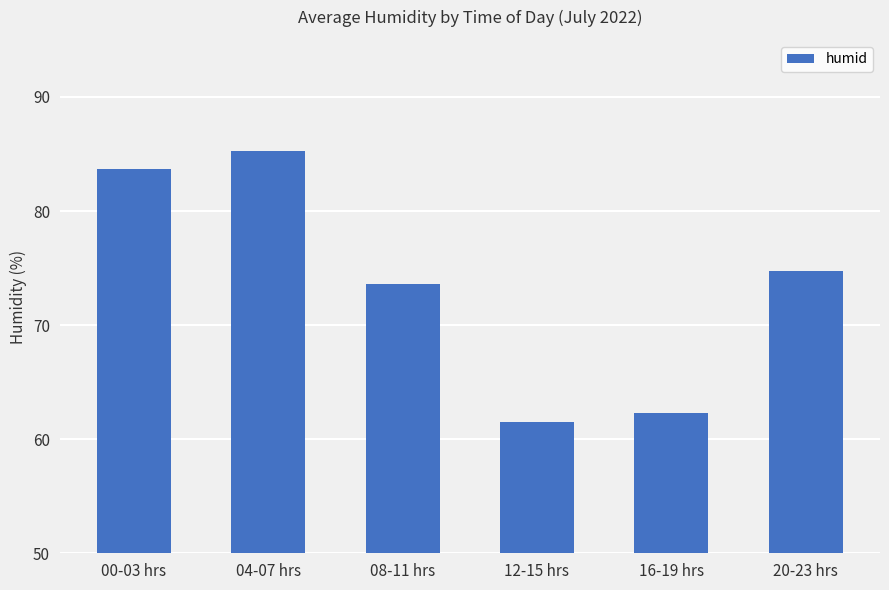

Count the number of values greater than 74.

3